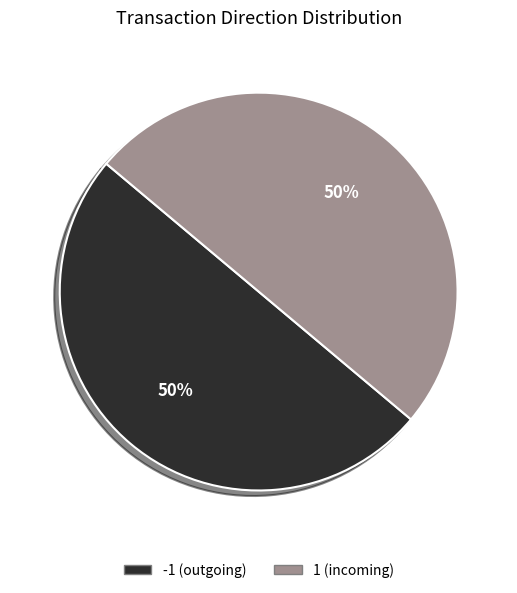

What is the smallest slice in the pie chart?

Direction: 1 (io_index=0)